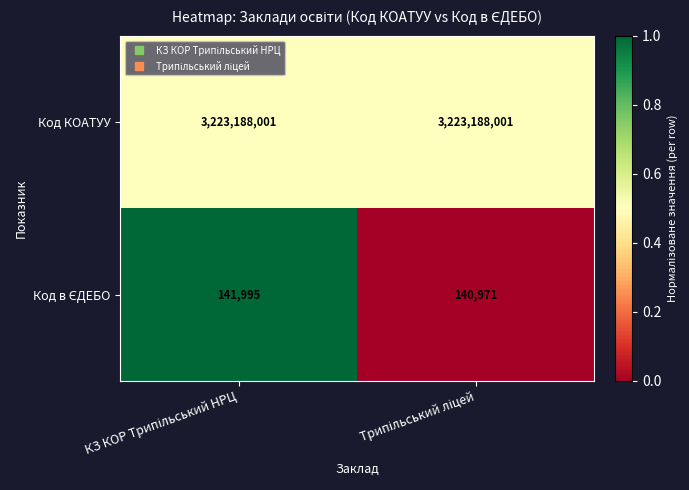

What is the minimum value shown in the chart?

140971